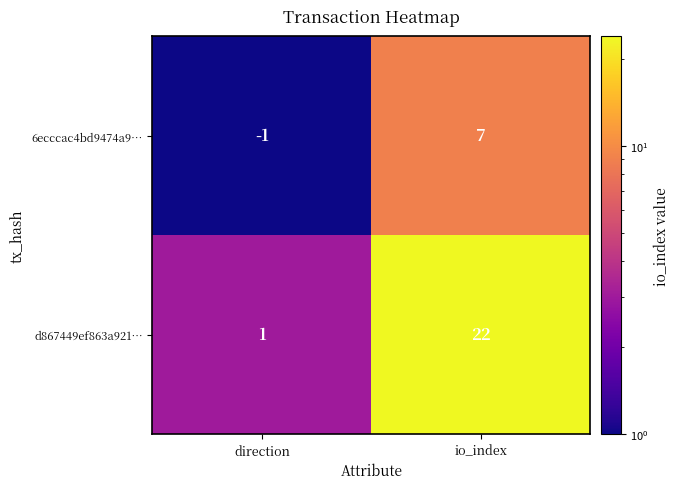

List the series in order of their overall mean, highest first.

d867449ef863a921…, 6ecccac4bd9474a9…